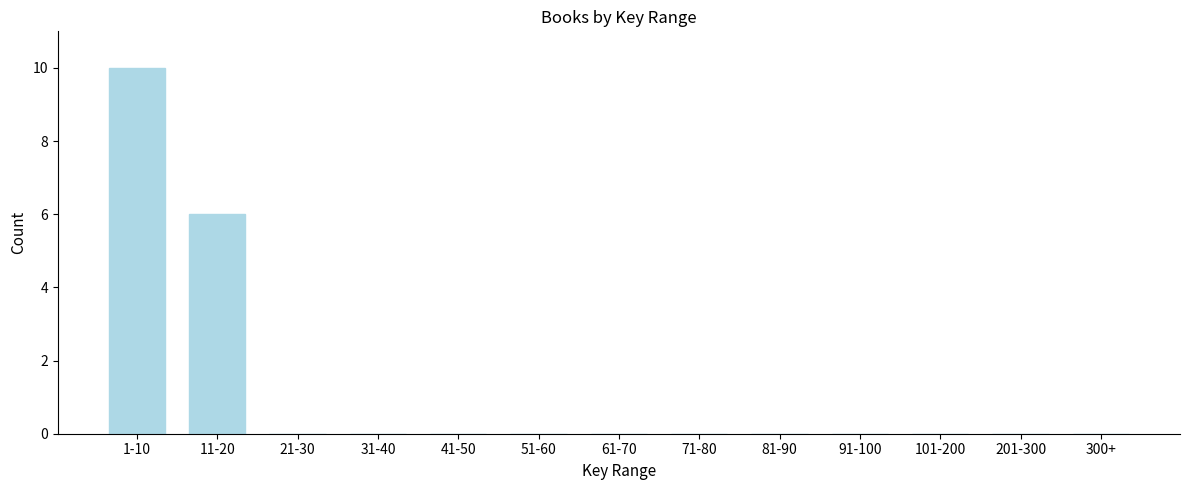

Reading left to right, extract all data points from this chart.

1-10=10	11-20=6	21-30=0	31-40=0	41-50=0	51-60=0	61-70=0	71-80=0	81-90=0	91-100=0	101-200=0	201-300=0	300+=0